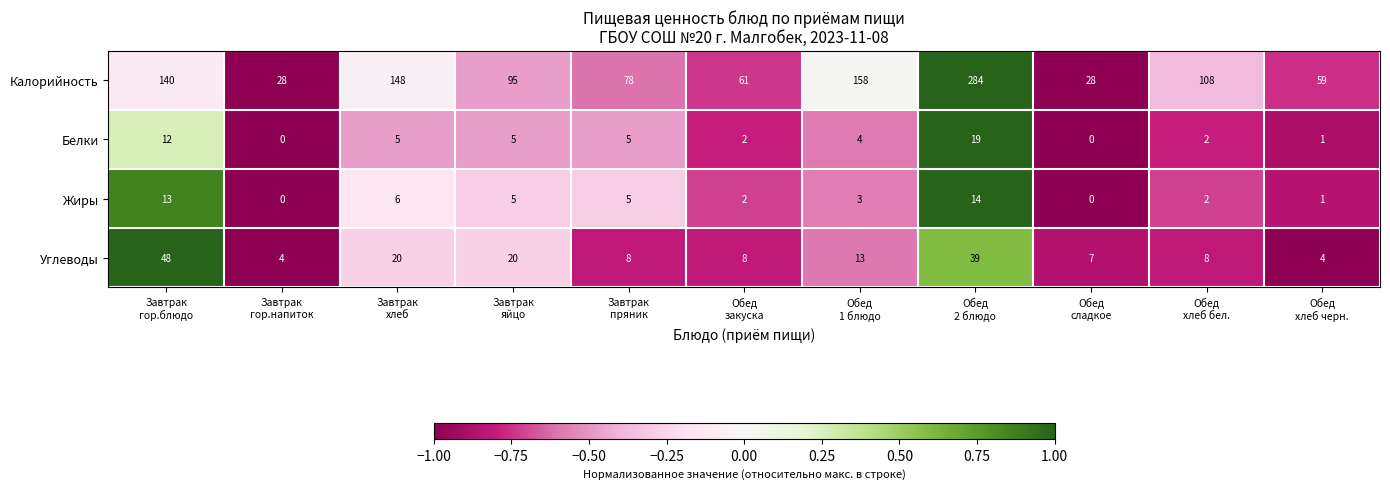

What is the sum of all Жиры values?

51